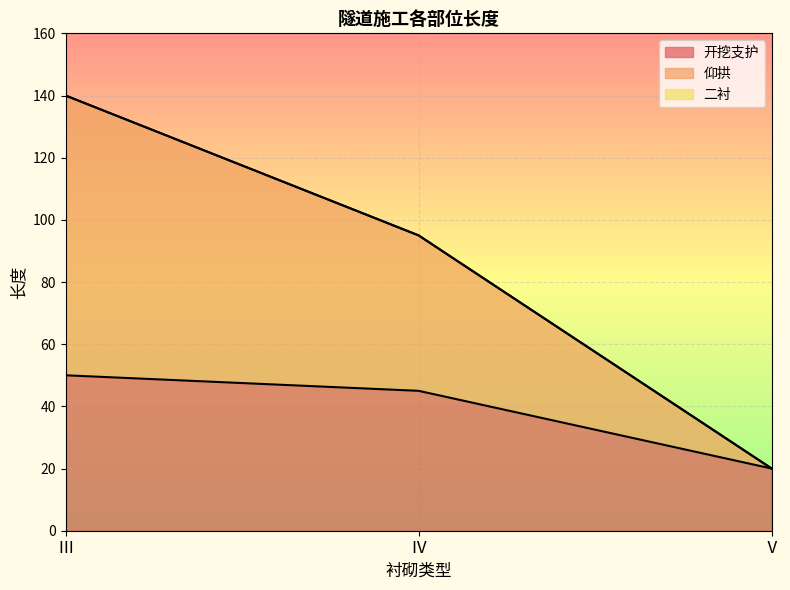

How many values in the 仰拱 series exceed 95?

1